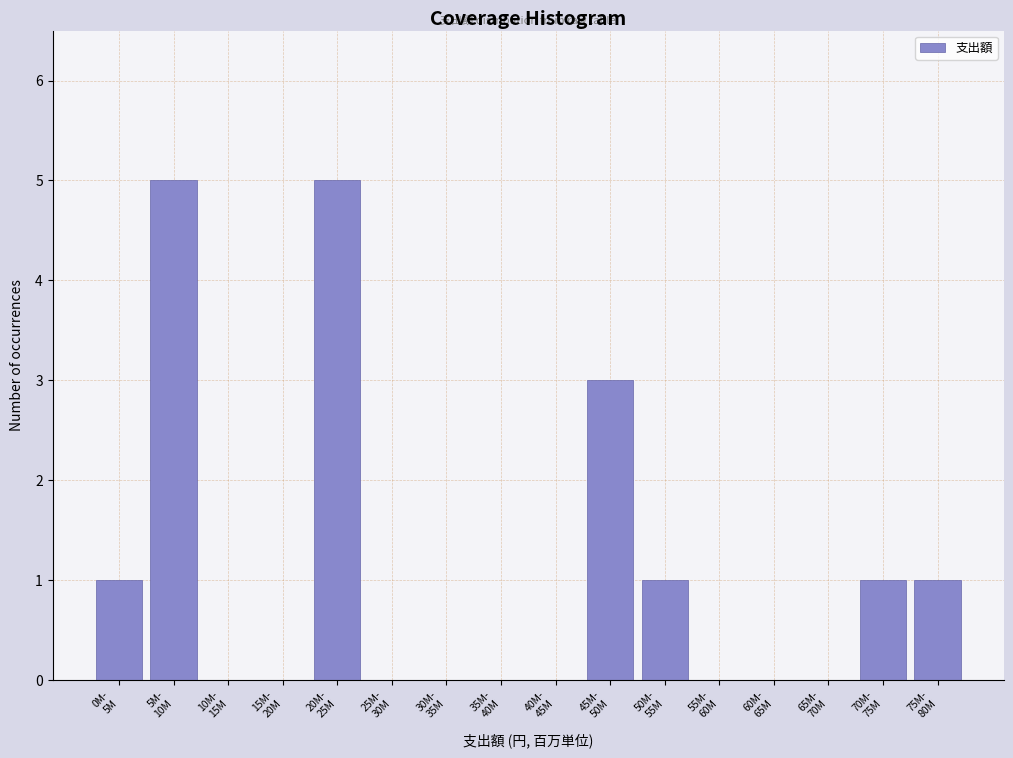

What is the sum of all values?

17